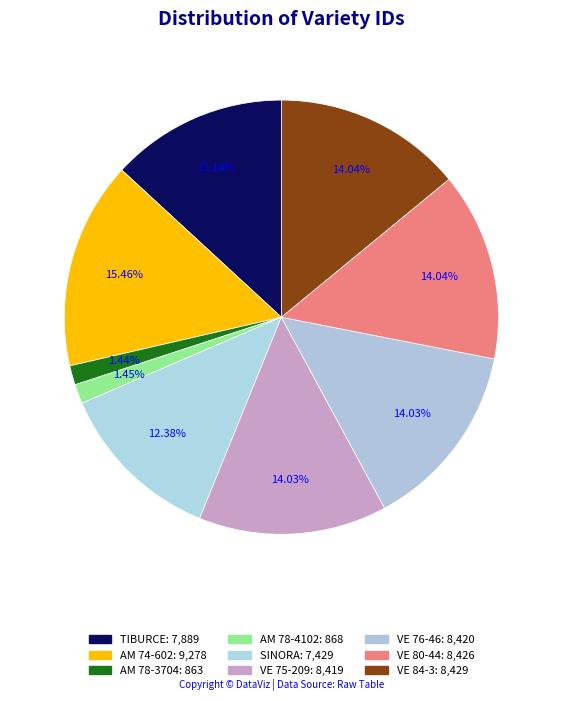

How many slices are in this pie chart?

9